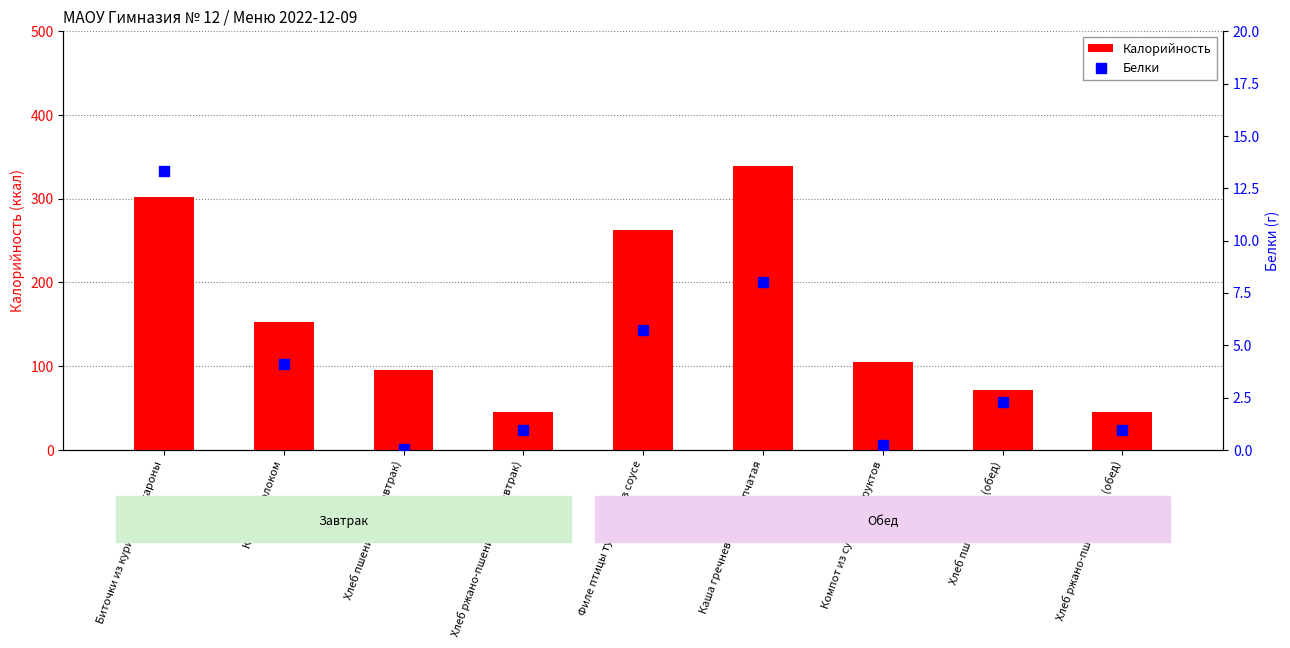

At how many categories does at least one series exceed 166?

3